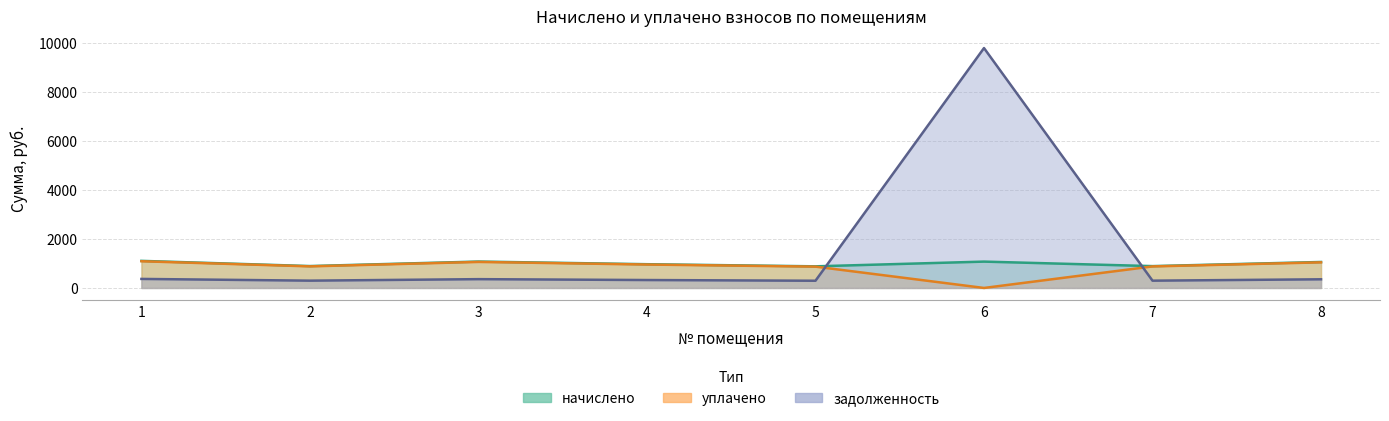

Reading left to right, extract all data points from this chart.

начислено: 1103.8	892.1	1075.7	967.7	881.3	1073.5	889.9	1058.4
уплачено: 1088.4	879.7	1060.7	954.2	869.0	0.0	877.6	1043.7
задолженность: 367.9	297.4	358.6	322.6	293.8	9776.4	296.6	352.8